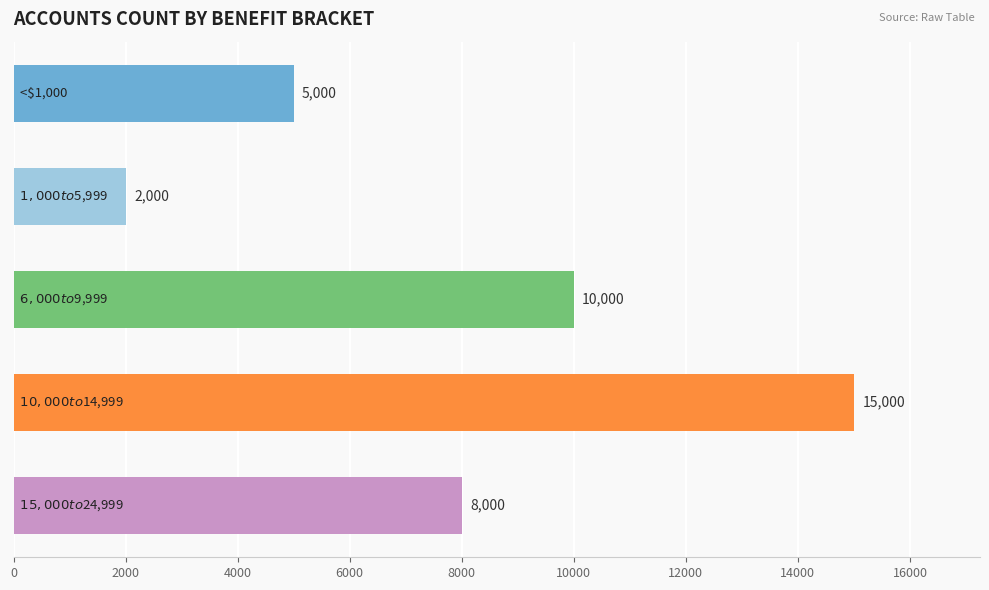

What is the difference between the maximum and second lowest values?

10000